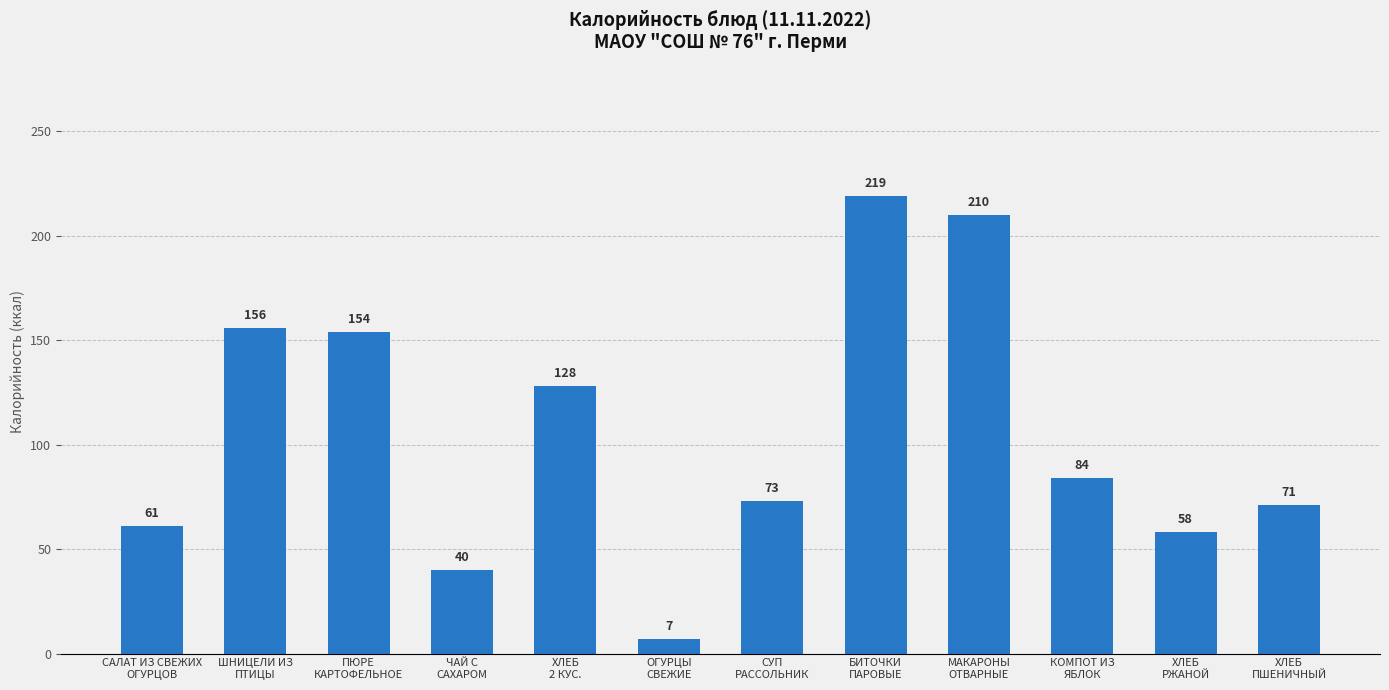

List the labels in order of value, smallest first.

ОГУРЦЫ
СВЕЖИЕ, ЧАЙ С
САХАРОМ, ХЛЕБ
РЖАНОЙ, САЛАТ ИЗ СВЕЖИХ
ОГУРЦОВ, ХЛЕБ
ПШЕНИЧНЫЙ, СУП
РАССОЛЬНИК, КОМПОТ ИЗ
ЯБЛОК, ХЛЕБ
2 КУС., ПЮРЕ
КАРТОФЕЛЬНОЕ, ШНИЦЕЛИ ИЗ
ПТИЦЫ, МАКАРОНЫ
ОТВАРНЫЕ, БИТОЧКИ
ПАРОВЫЕ